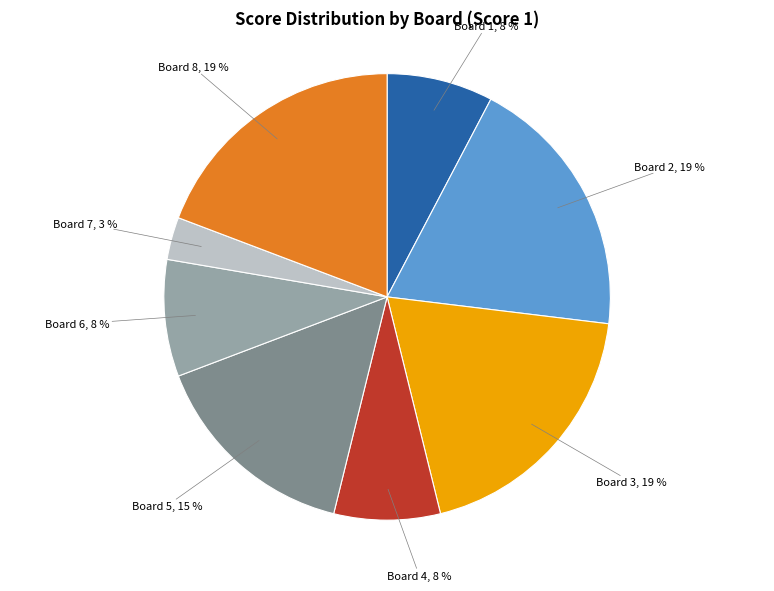

Count the number of slices in the pie.

8